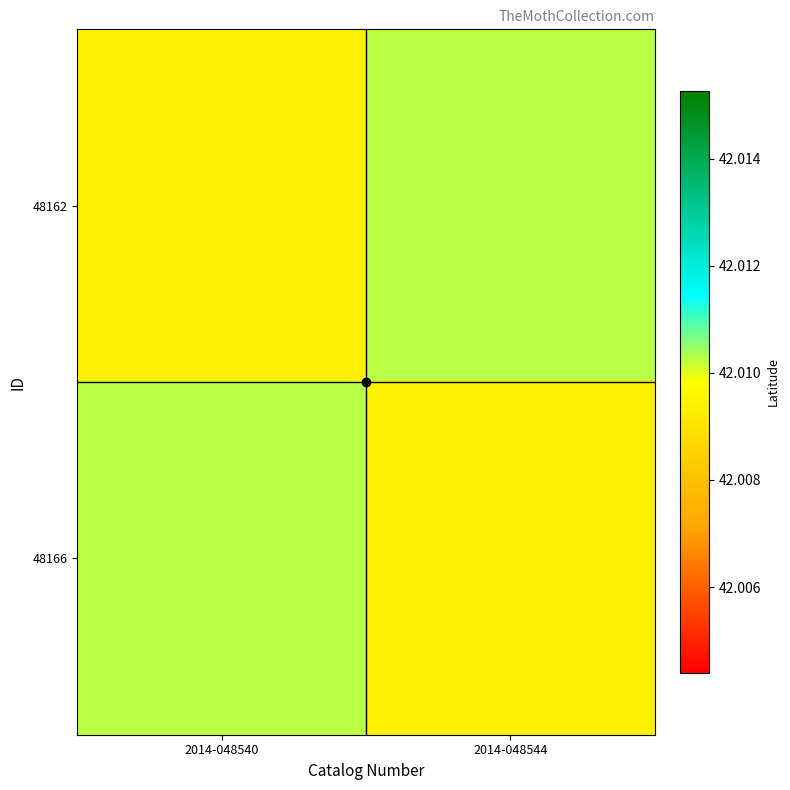

What is the total value across all series at 2014-048540?

84.0